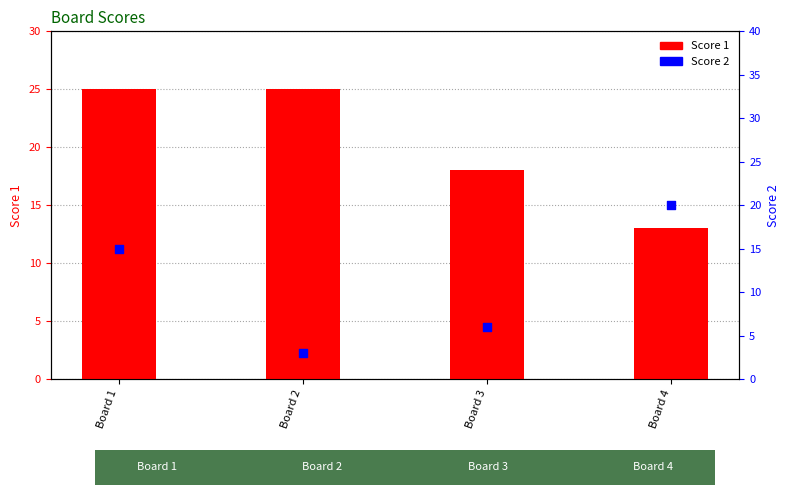

Which series has the largest total across all categories?

Score 1